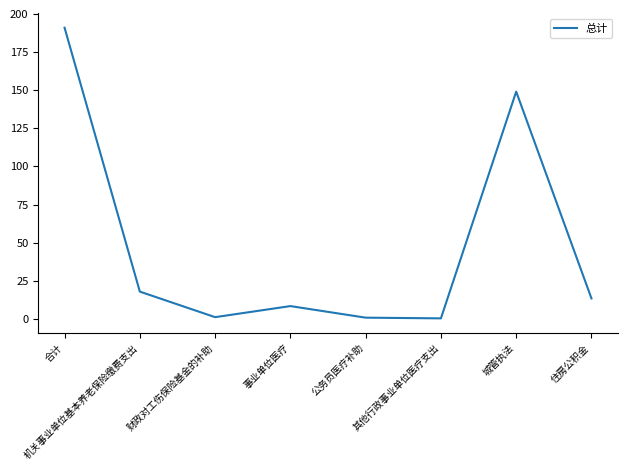

What is the difference between the maximum and minimum values?

190.6